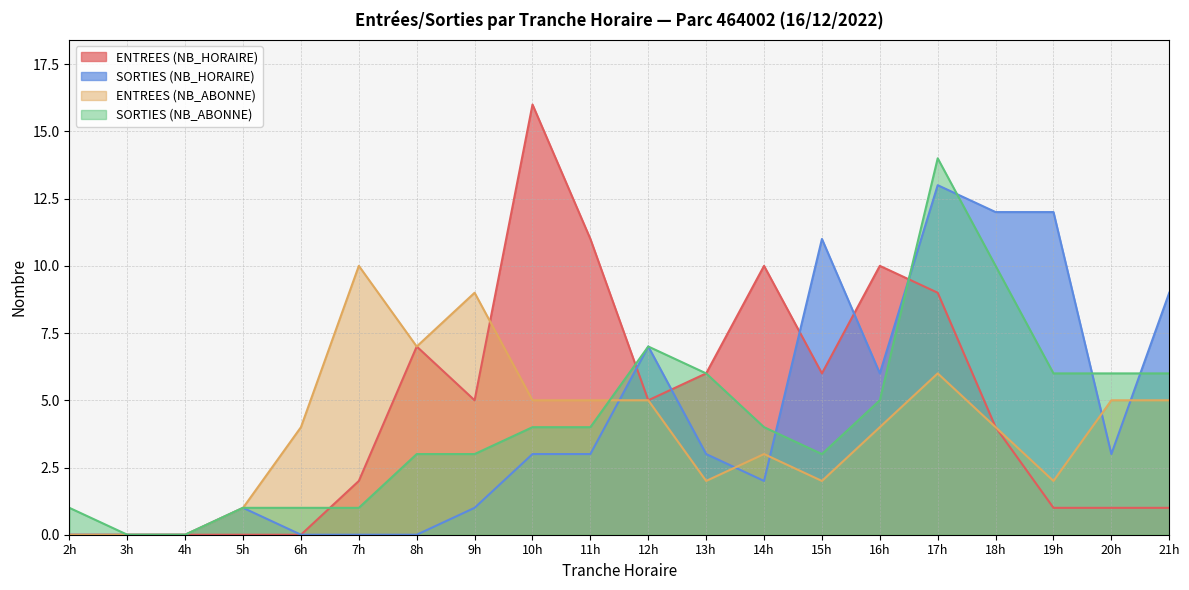

At how many categories does at least one series exceed 15?

1